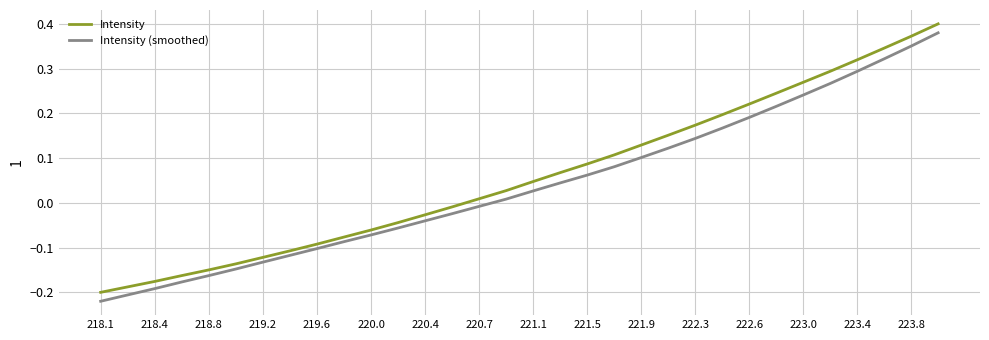

How many categories are shown in the chart?

32